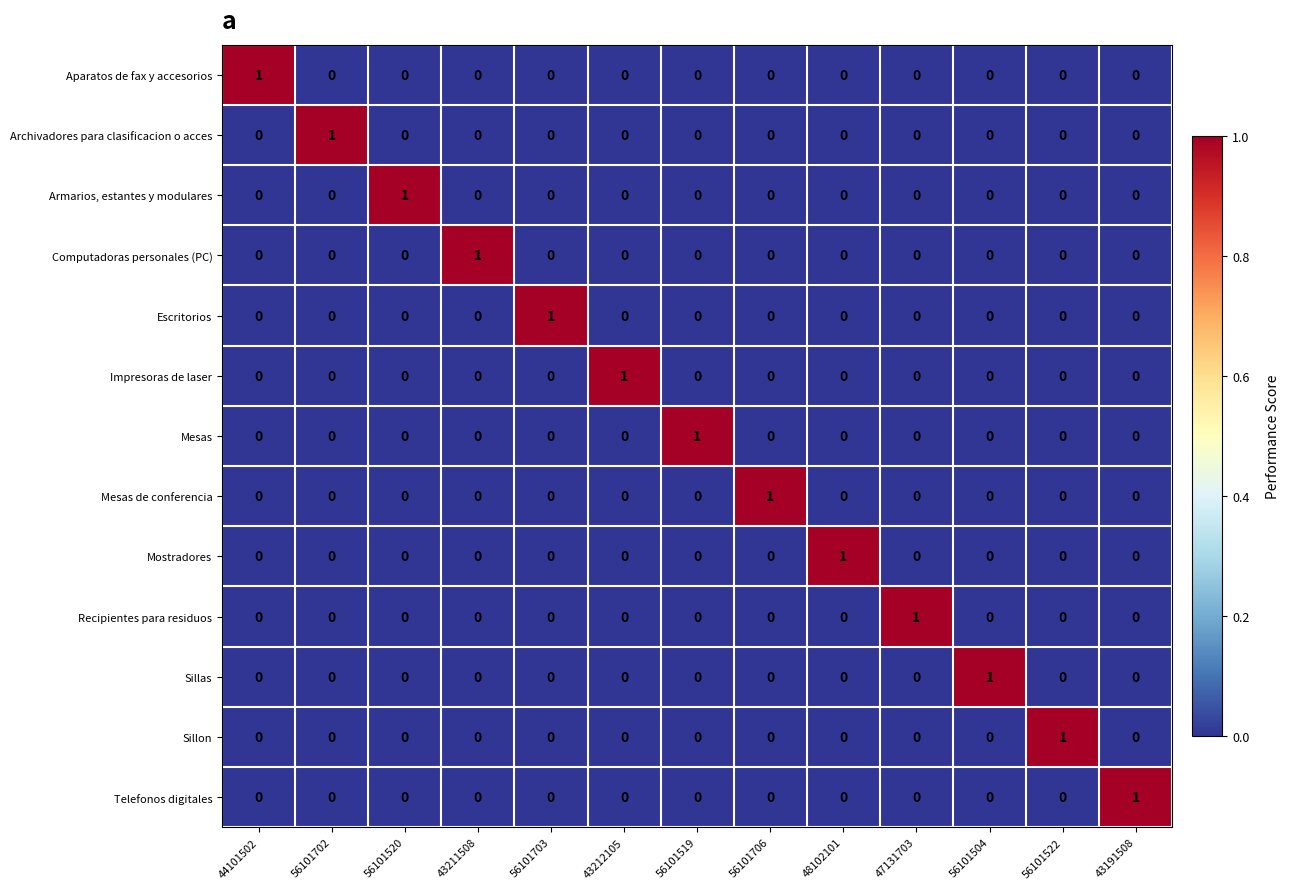

At which label does Computadoras personales (PC) reach its peak?

43211508